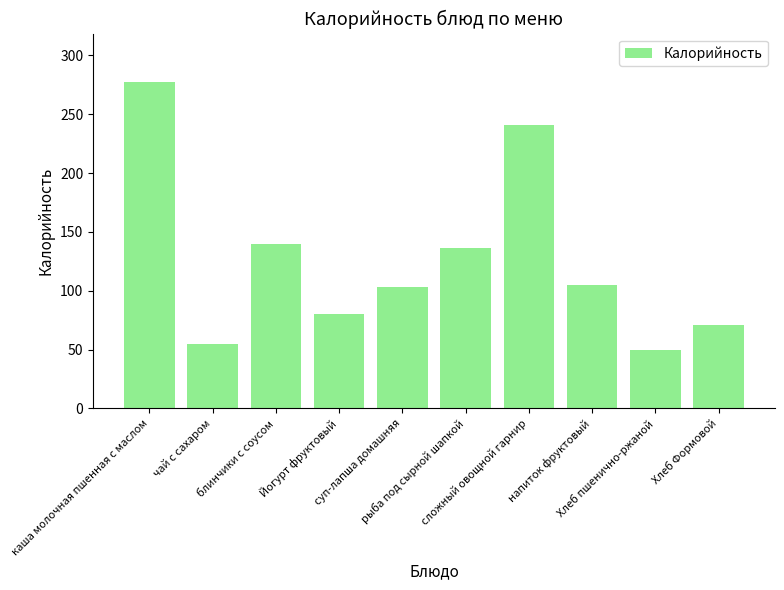

What is the maximum value shown in the chart?

277